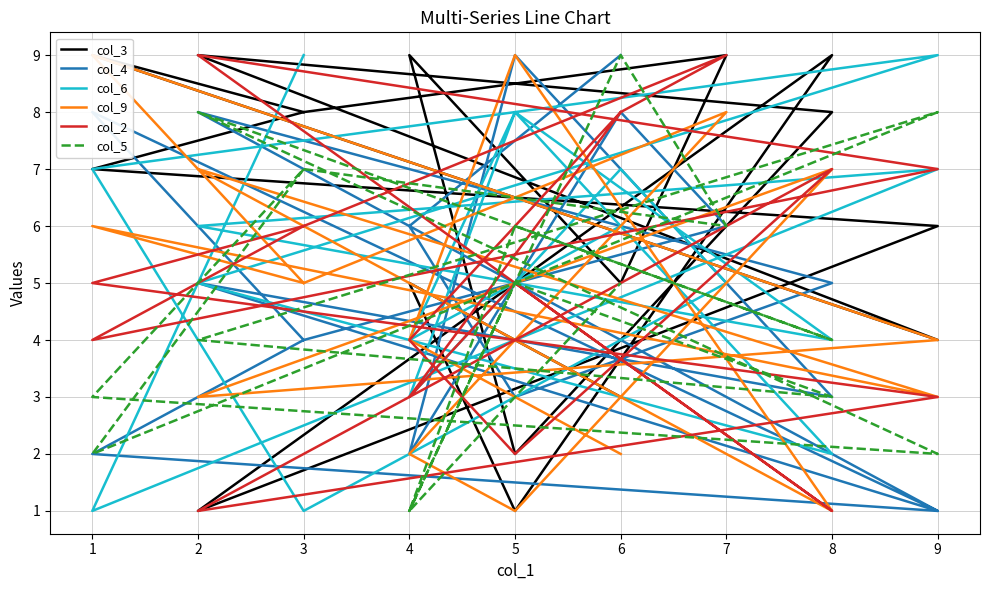

List the series in order of their peak value, lowest first.

col_3, col_4, col_6, col_9, col_2, col_5